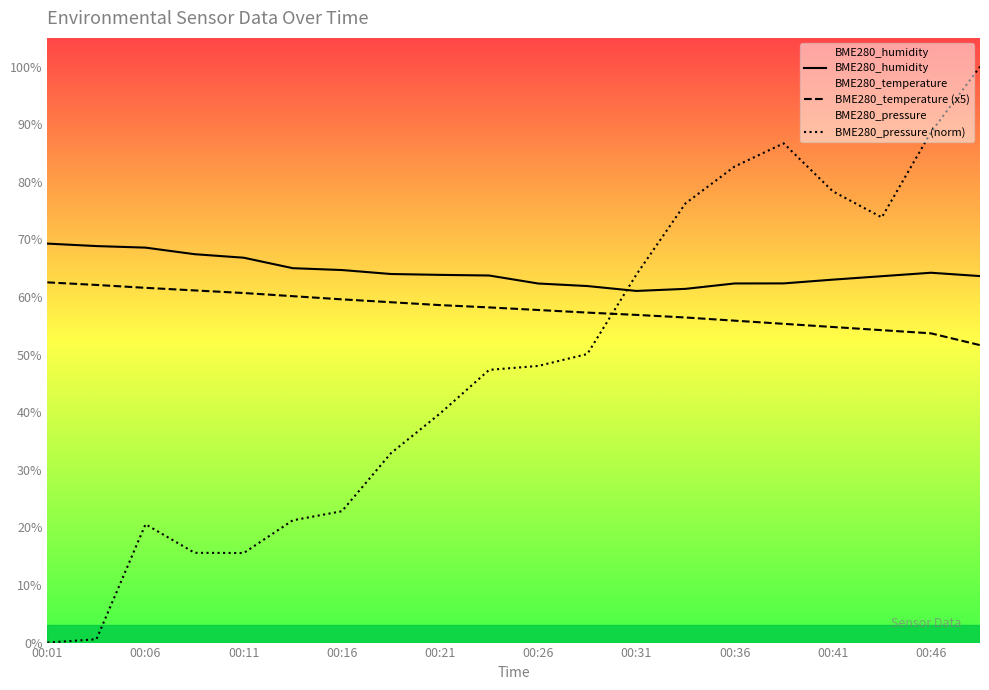

True or false: BME280_temperature (x5) and BME280_humidity intersect in this chart.

False